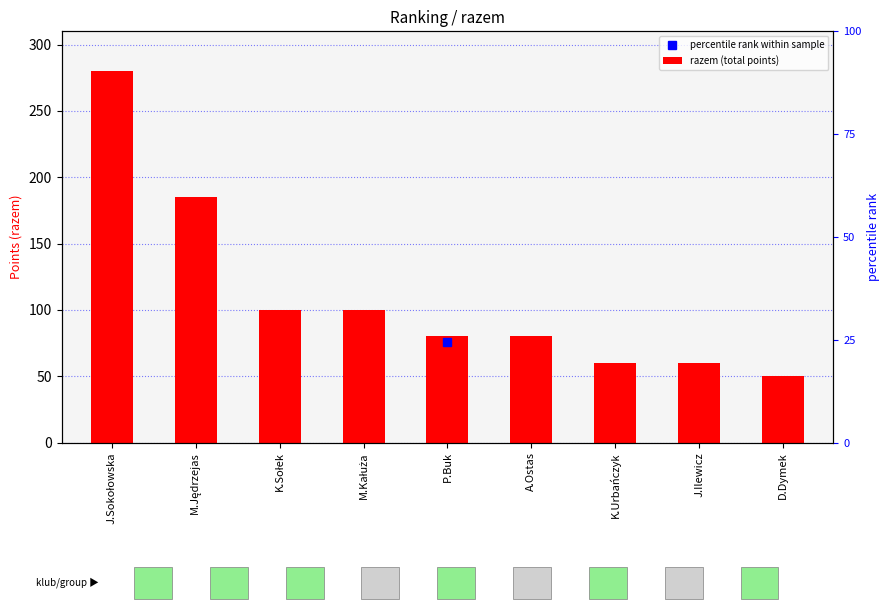

Which label corresponds to the smallest value in the chart?

D.Dymek